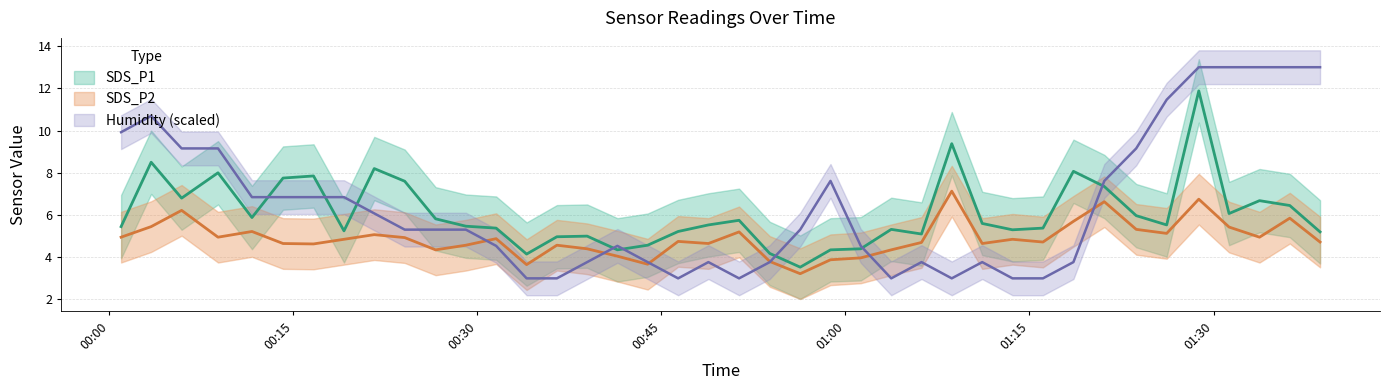

At how many categories does at least one series exceed 4?

40